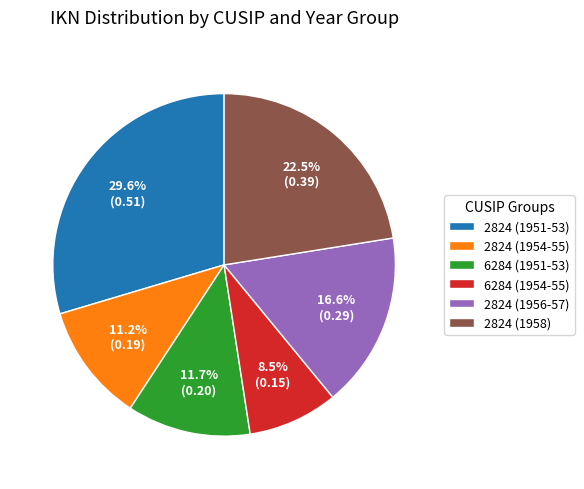

Which category has the biggest portion of the pie?

2824 (1951-53)